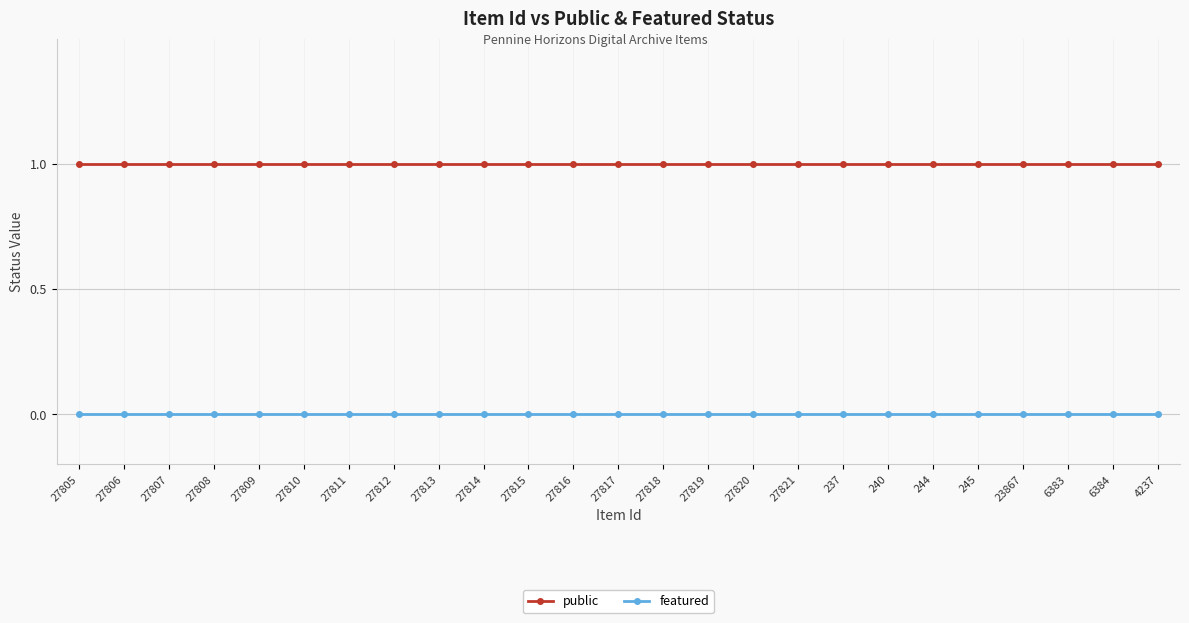

Does the chart display data point markers on the line(s)?

Yes